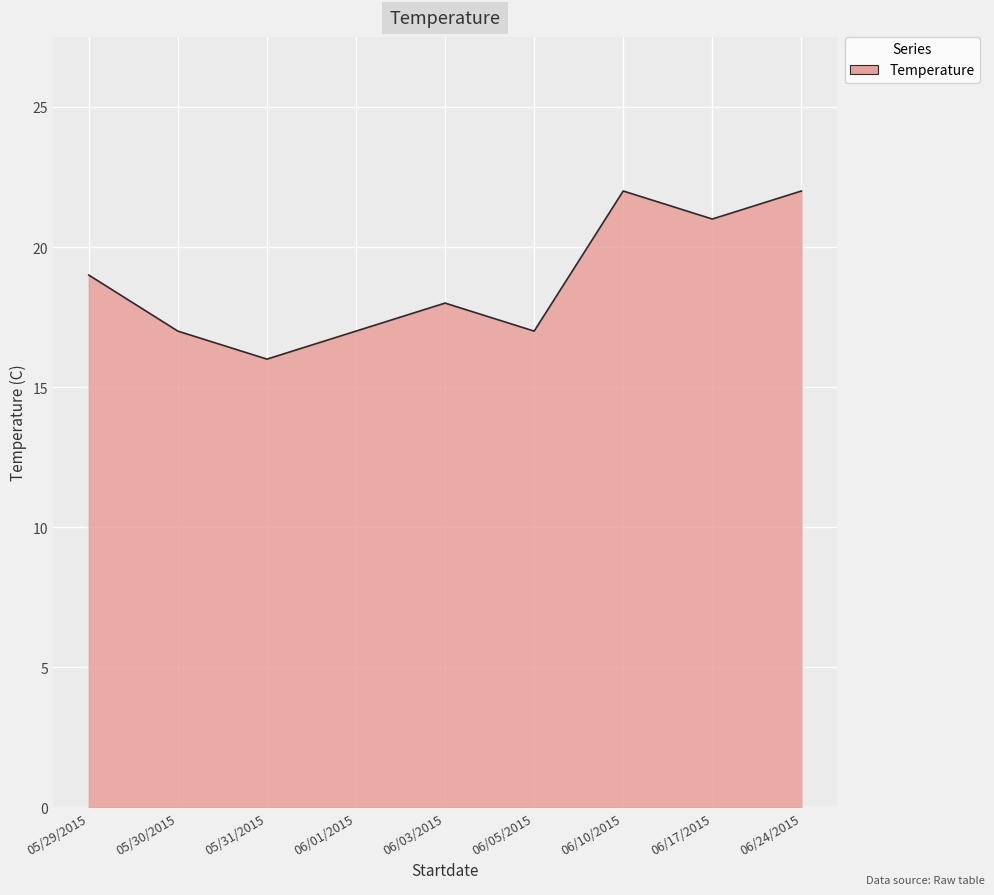

How many lines are shown in the chart?

1